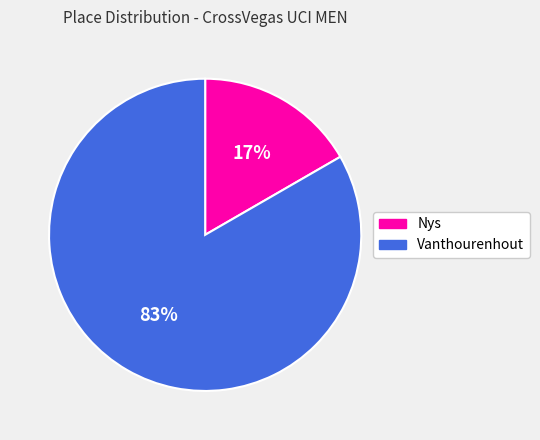

Is it true that Vanthourenhout is 97% of the pie?

False